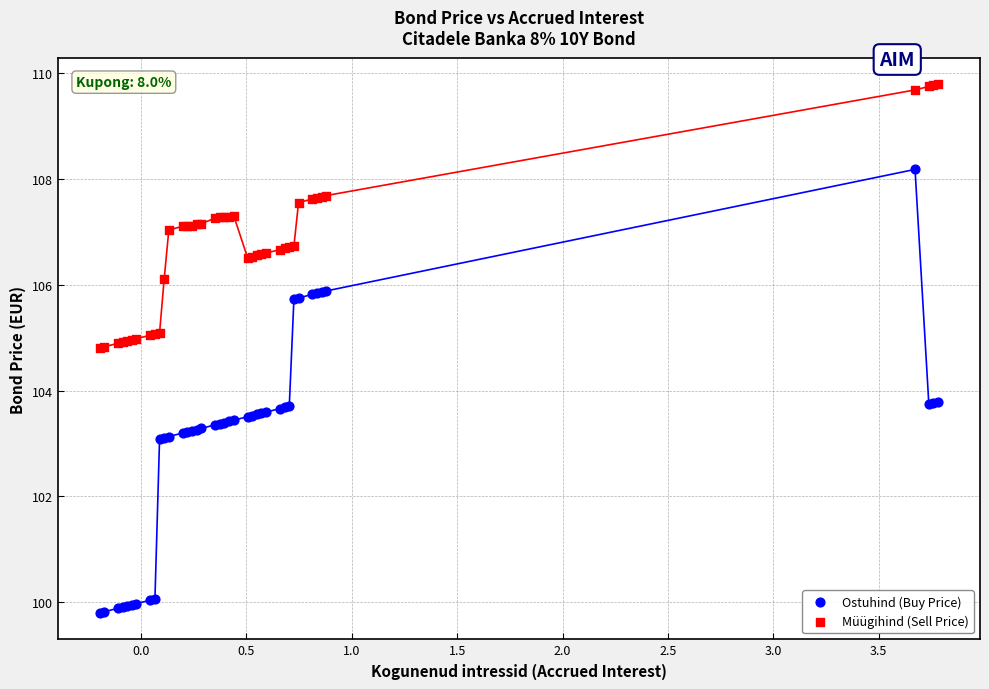

Which series has the widest spread of Y values?

Ostuhind (Buy Price)